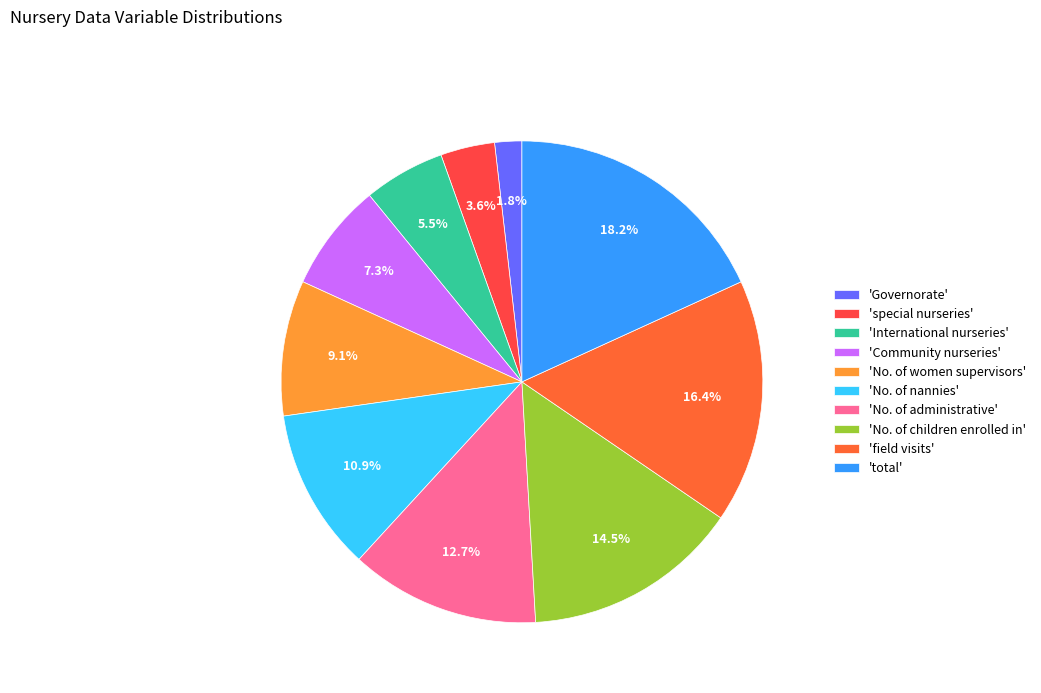

Is there any slice that represents more than half of the pie?

No